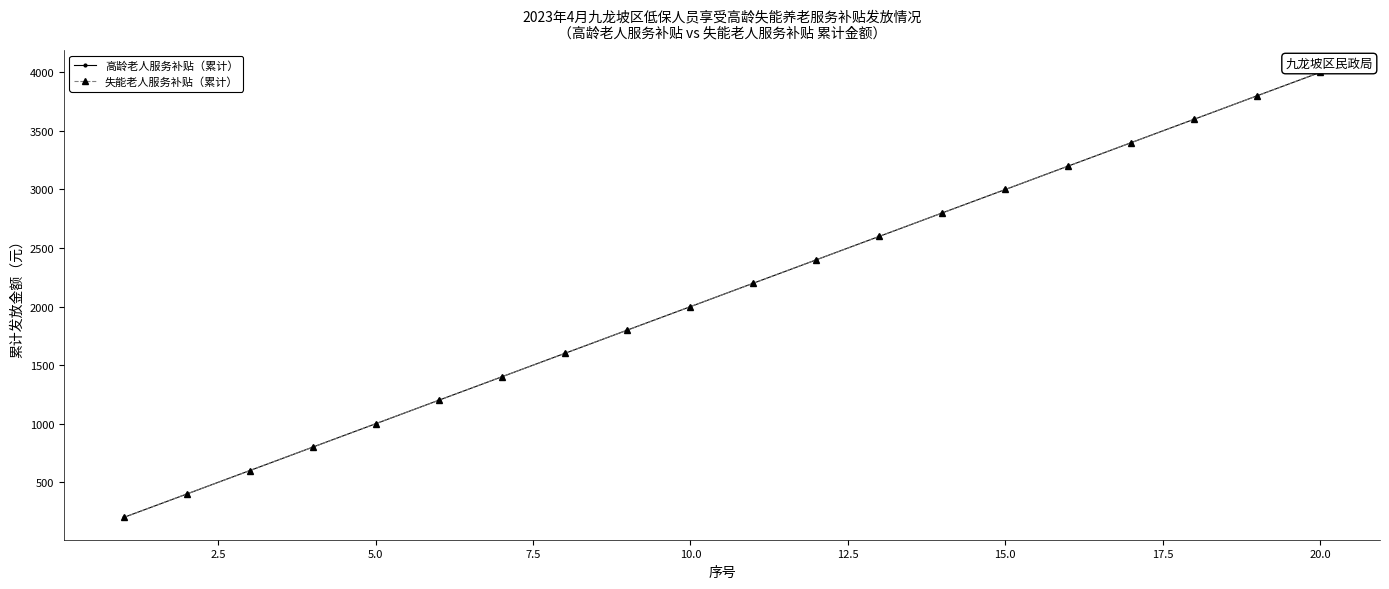

Does the chart have visible grid lines?

No